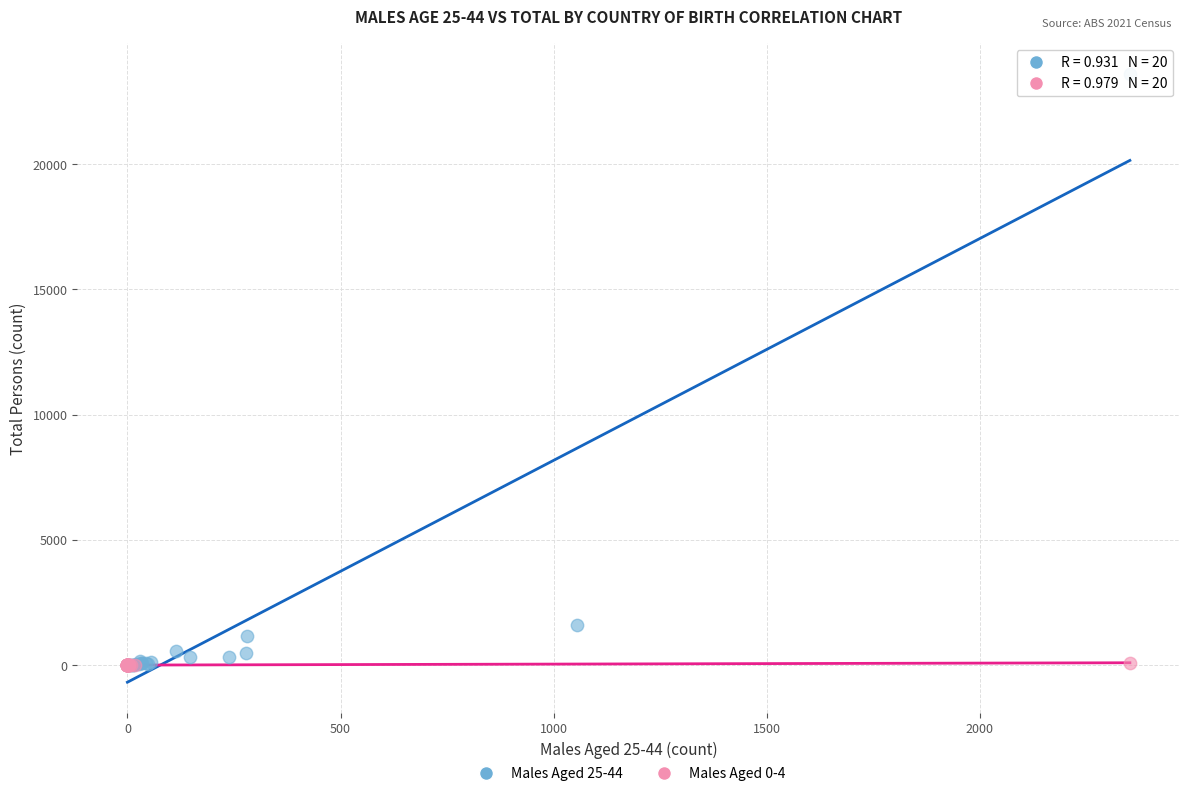

Which series reaches the maximum Y coordinate?

Males Aged 25-44